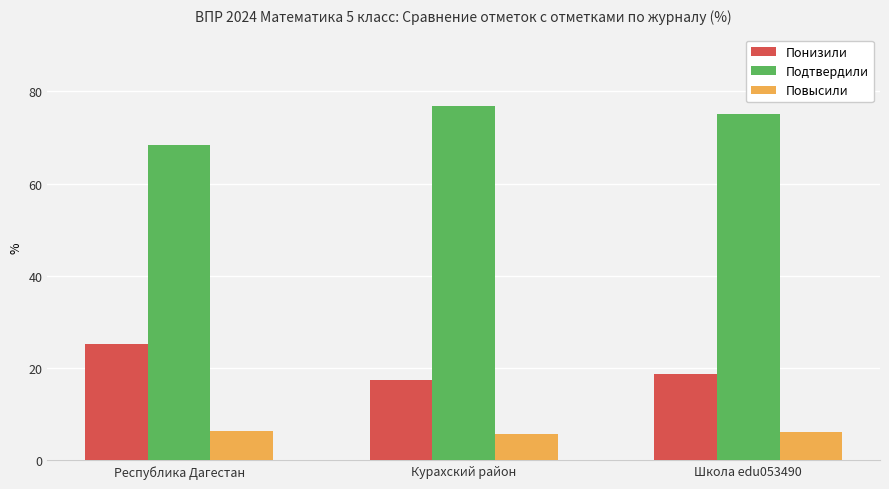

What is the difference between the highest and lowest values at Республика Дагестан?

62.0